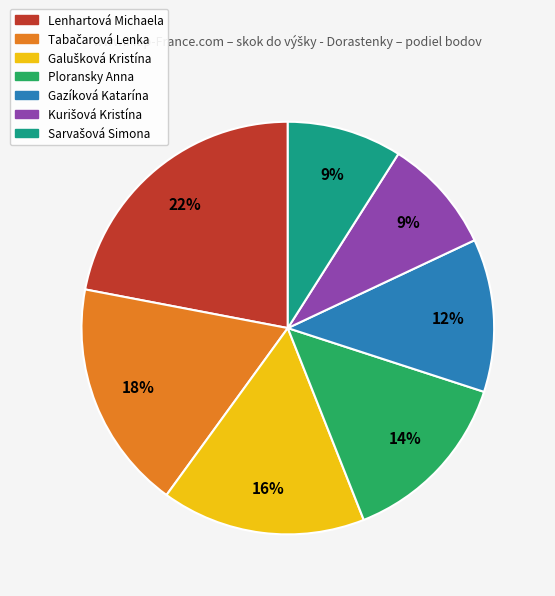

How many segments does this pie chart have?

7